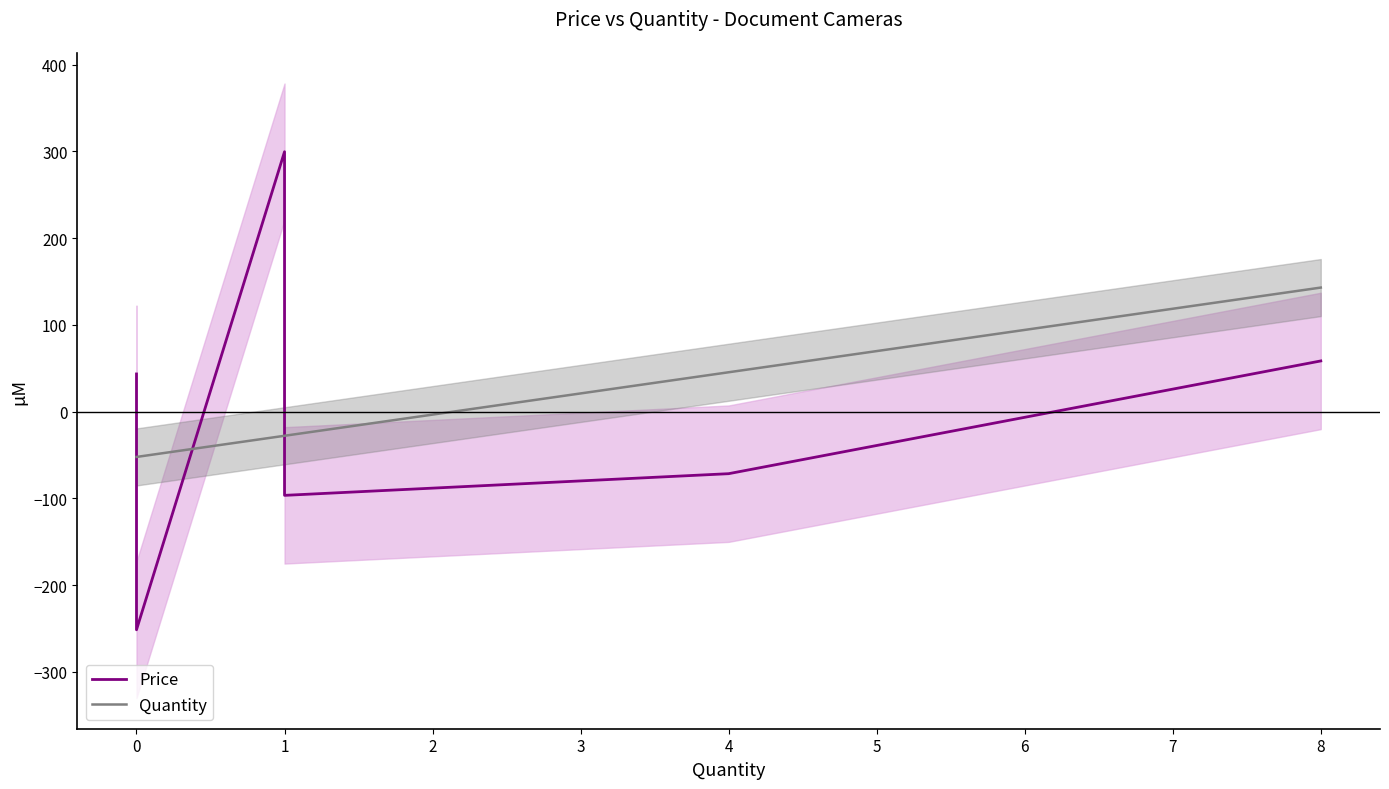

At 8, list the series in order from largest to smallest.

Quantity, Price